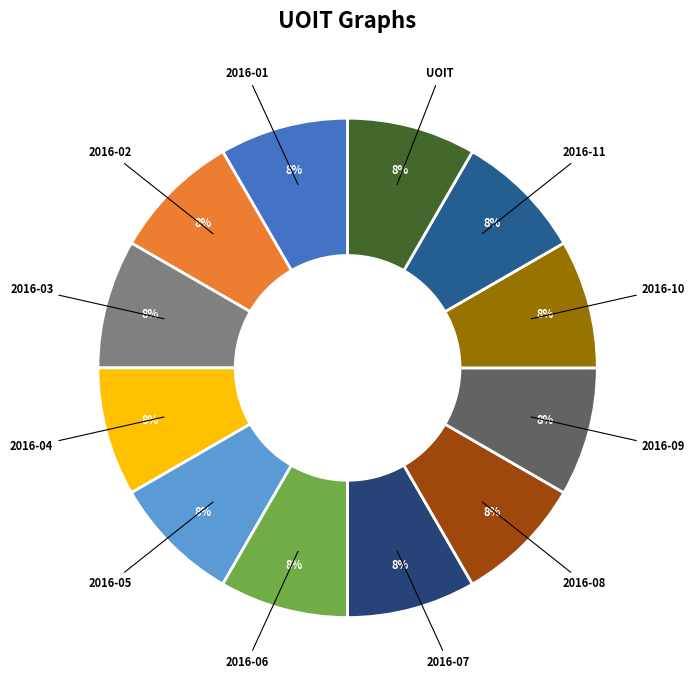

Does any single category account for the majority?

No